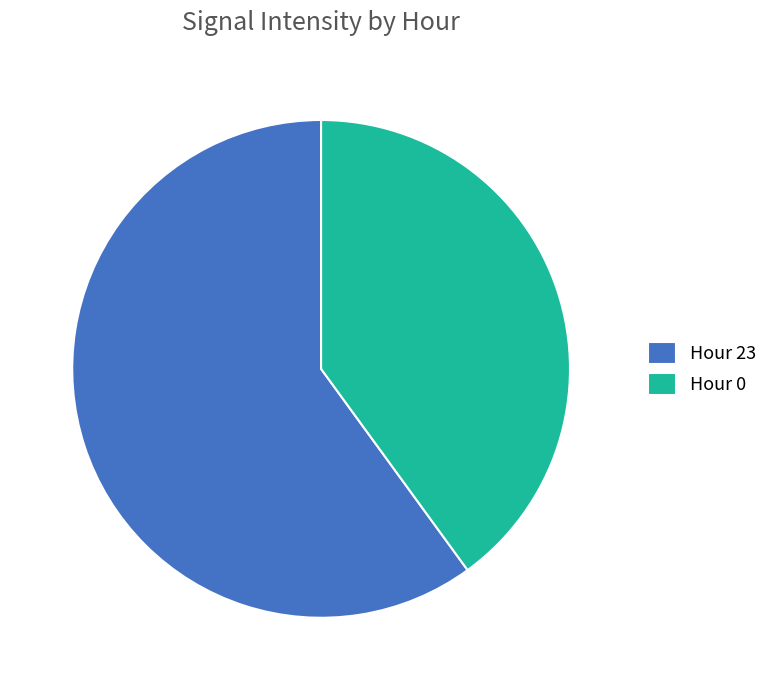

Approximately how many times larger is the value at Hour 0 compared to Hour 23?

0.7